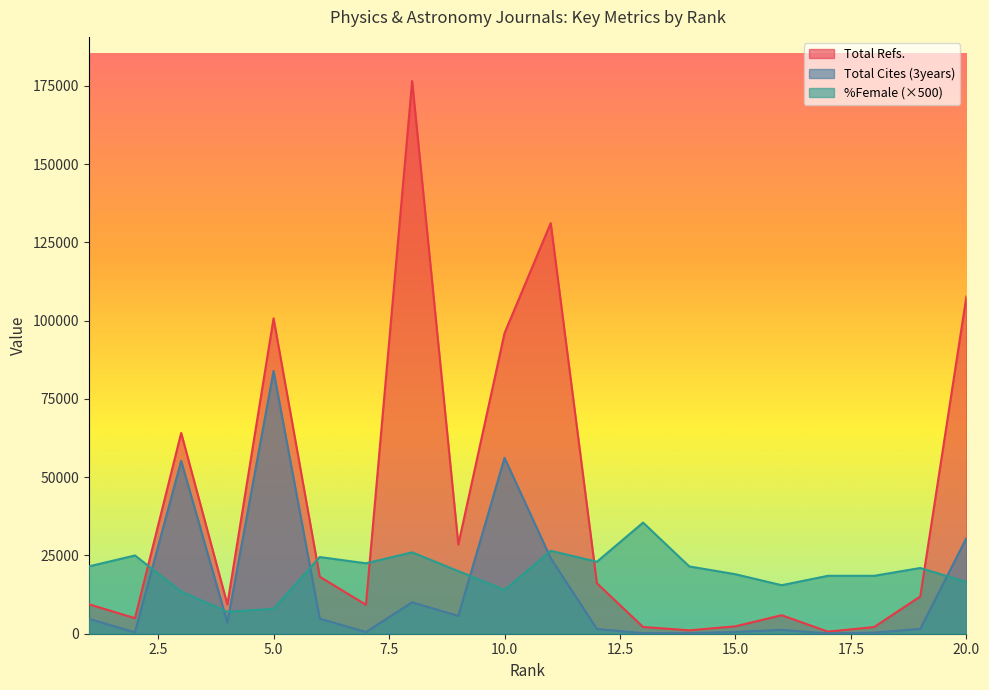

List the series in order of their peak value, highest first.

Total Refs., Total Cites (3years), %Female (×500)